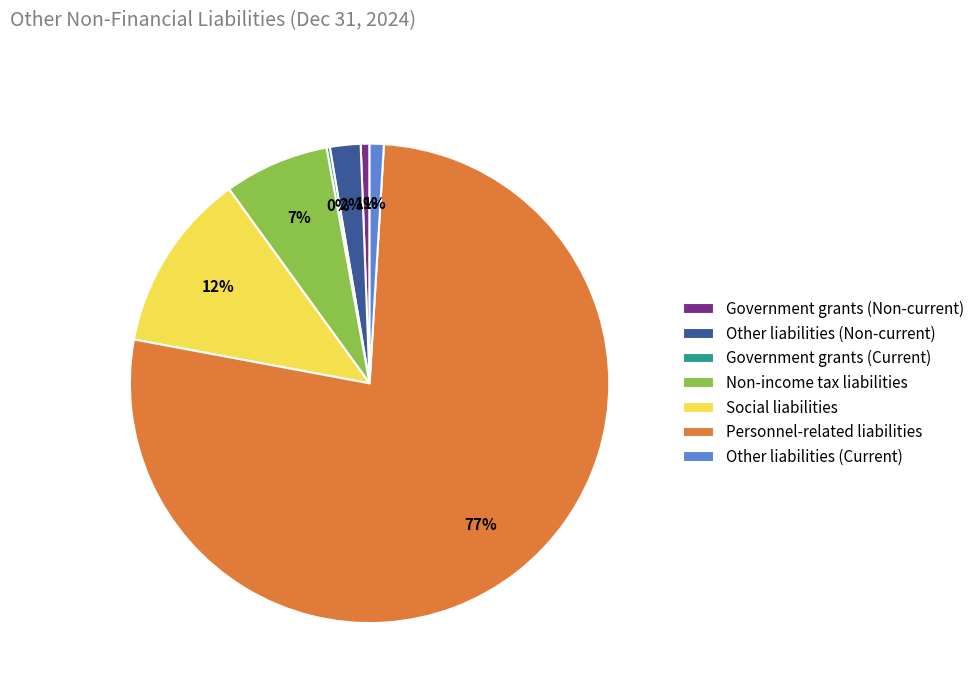

What is the largest slice in the pie chart?

Personnel-related liabilities